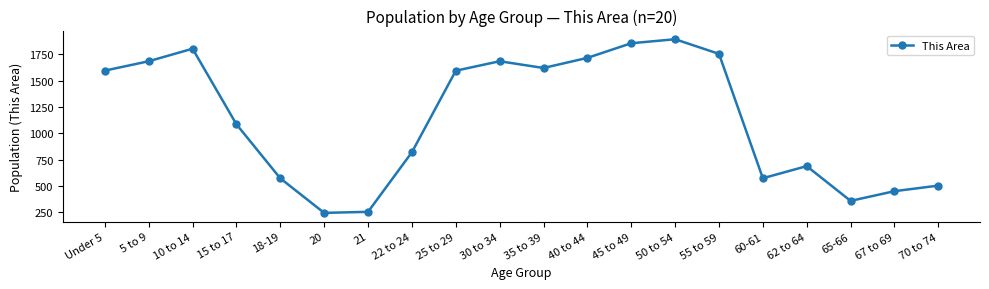

What is the label of the 12th point from the right?

25 to 29